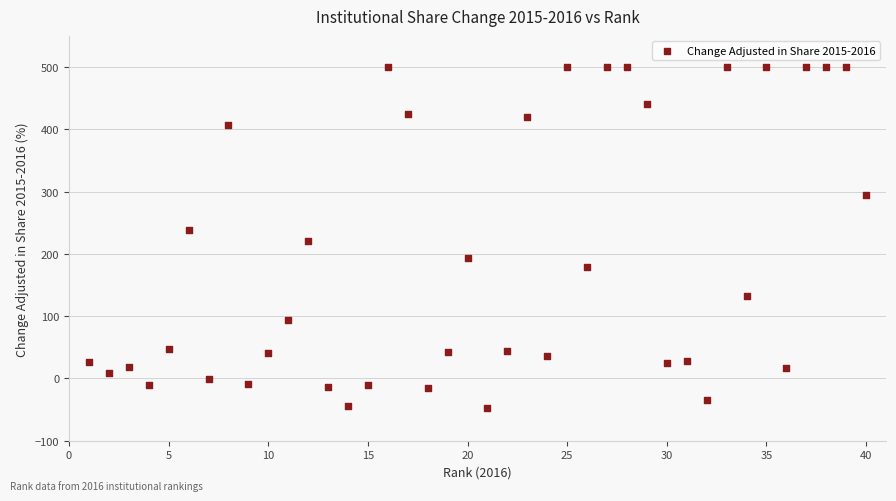

What is the range of Y values (max minus min)?

547.3